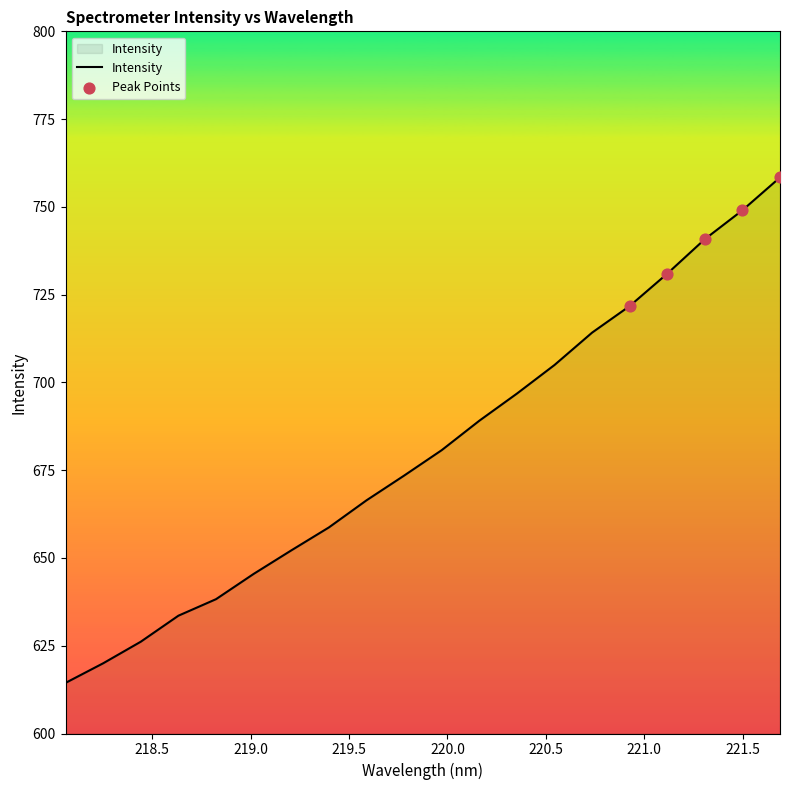

What is the maximum value shown in the chart?

758.4